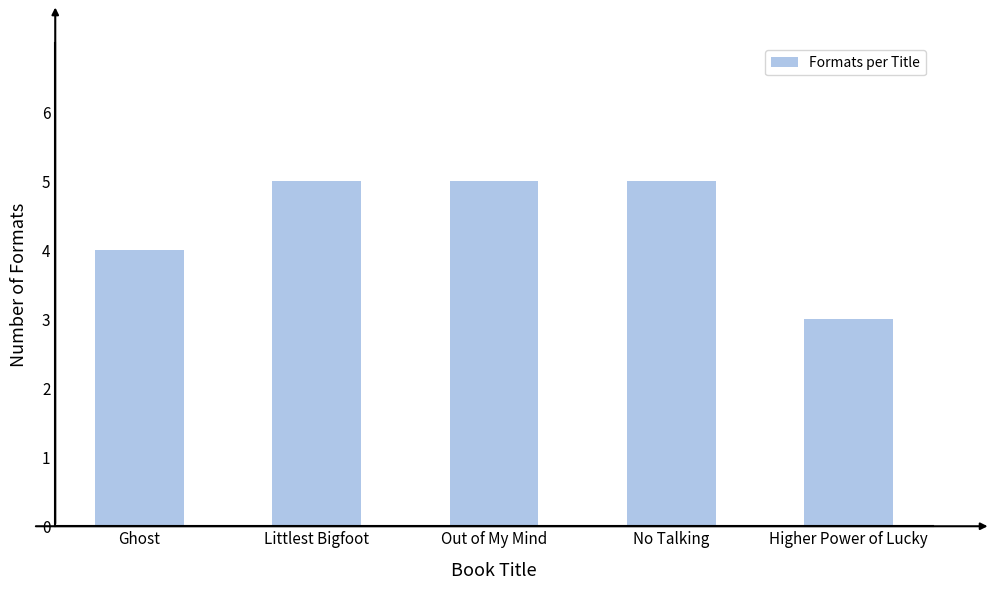

Which category has the lowest value across all series?

Higher Power of Lucky